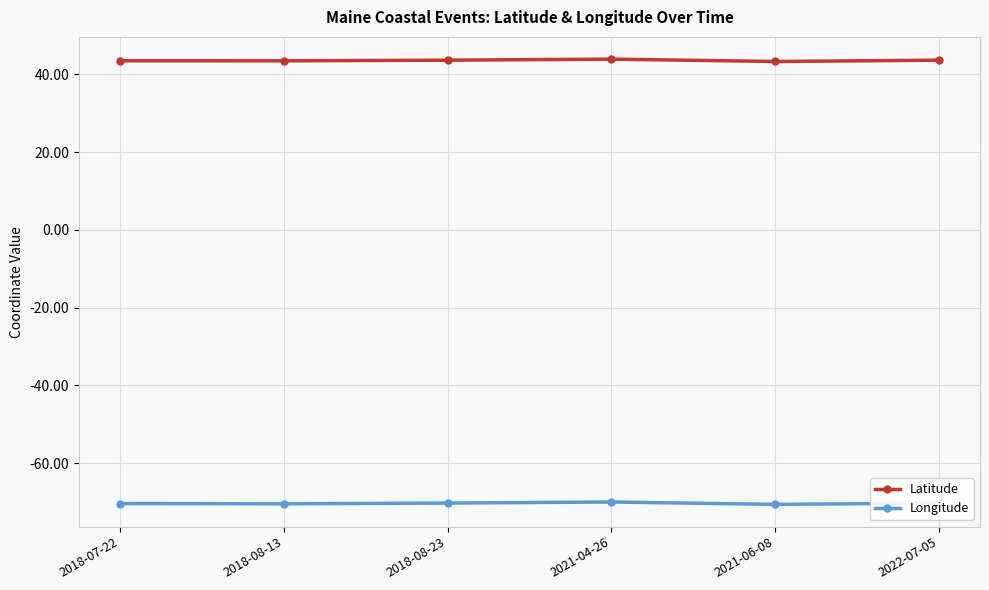

True or false: Longitude has more than 2 interior local peaks.

False